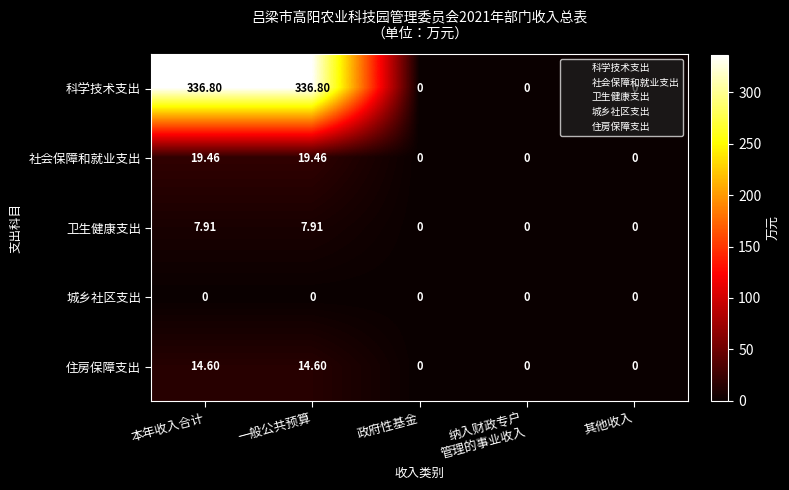

Count the number of data series in this chart.

5